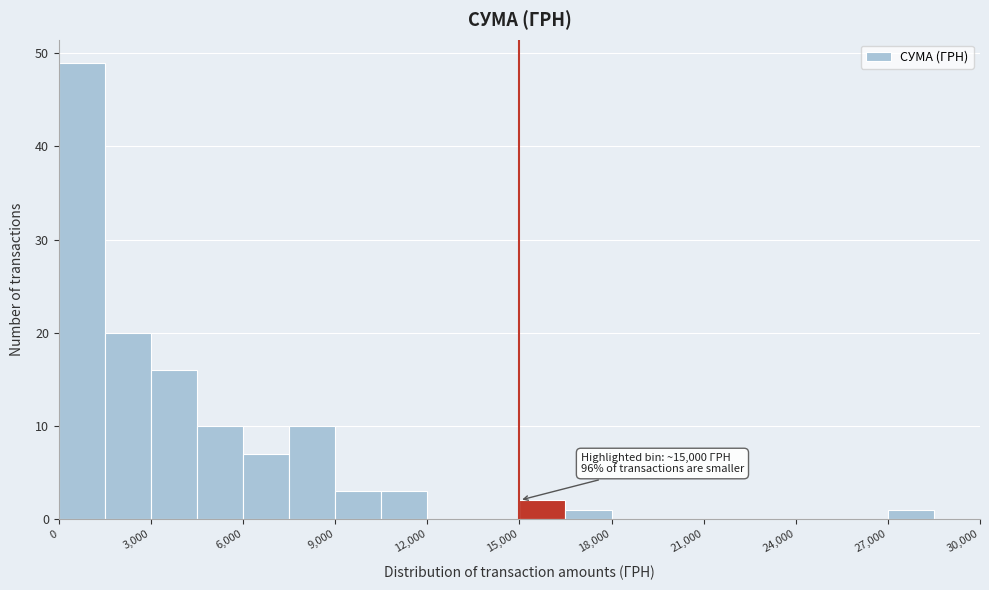

Read against the x-axis, roughly where is the centre of the tallest bar?

1000